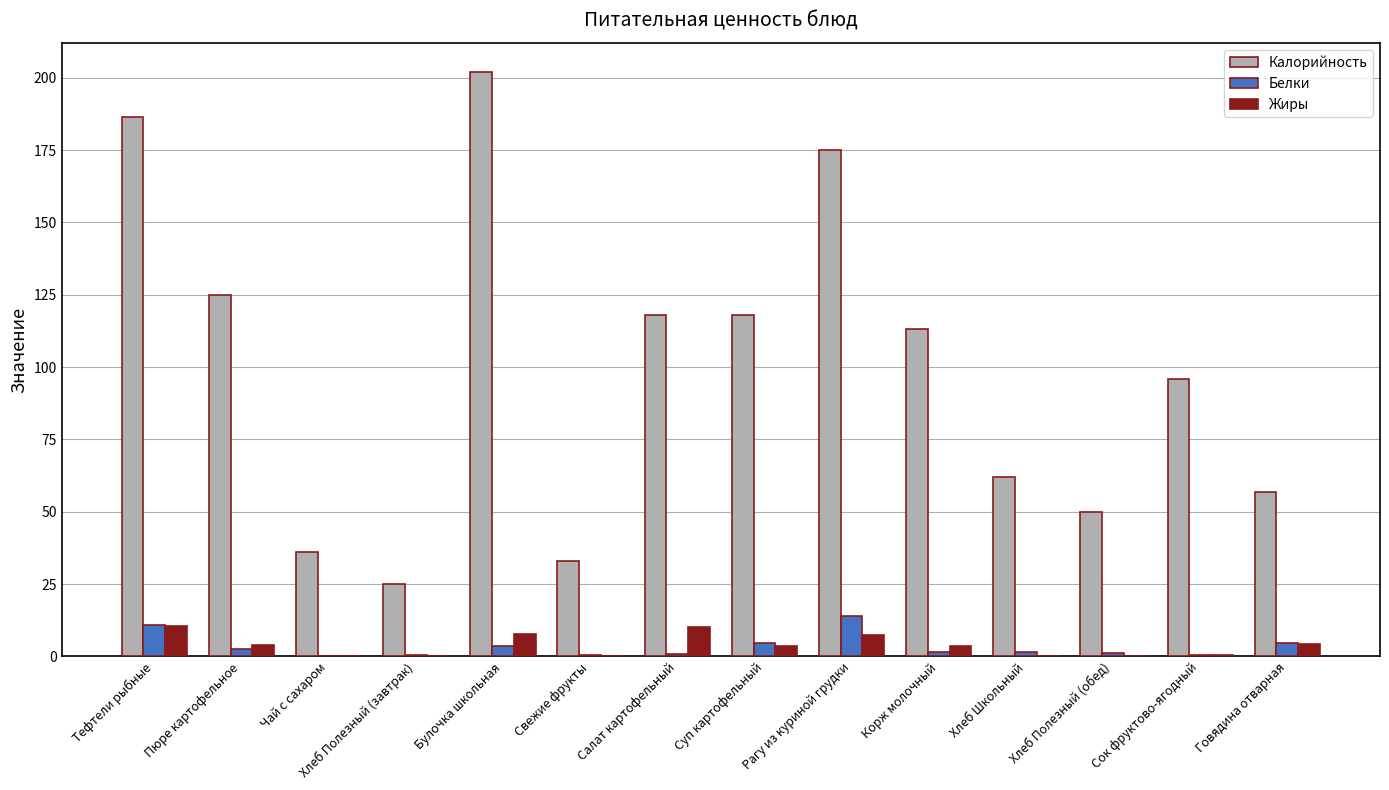

Count the number of data series in this chart.

3